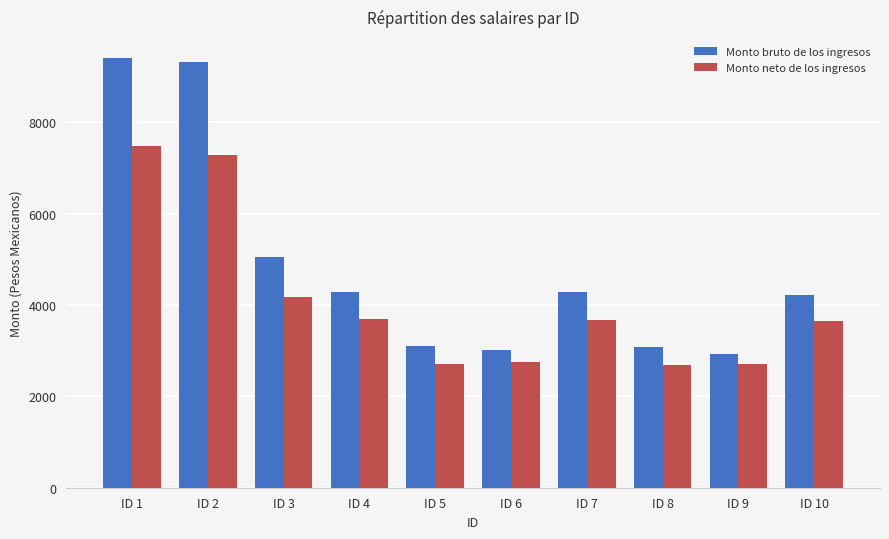

At which label is Monto bruto de los ingresos closest to 6158?

ID 3